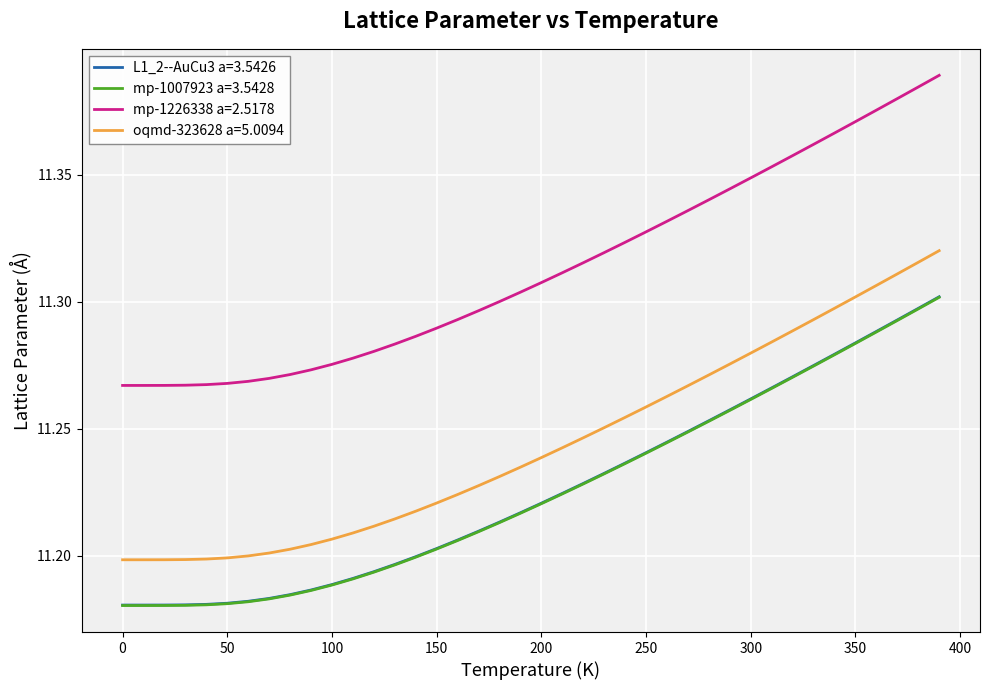

True or false: mp-1007923 a=3.5428 and oqmd-323628 a=5.0094 intersect in this chart.

False